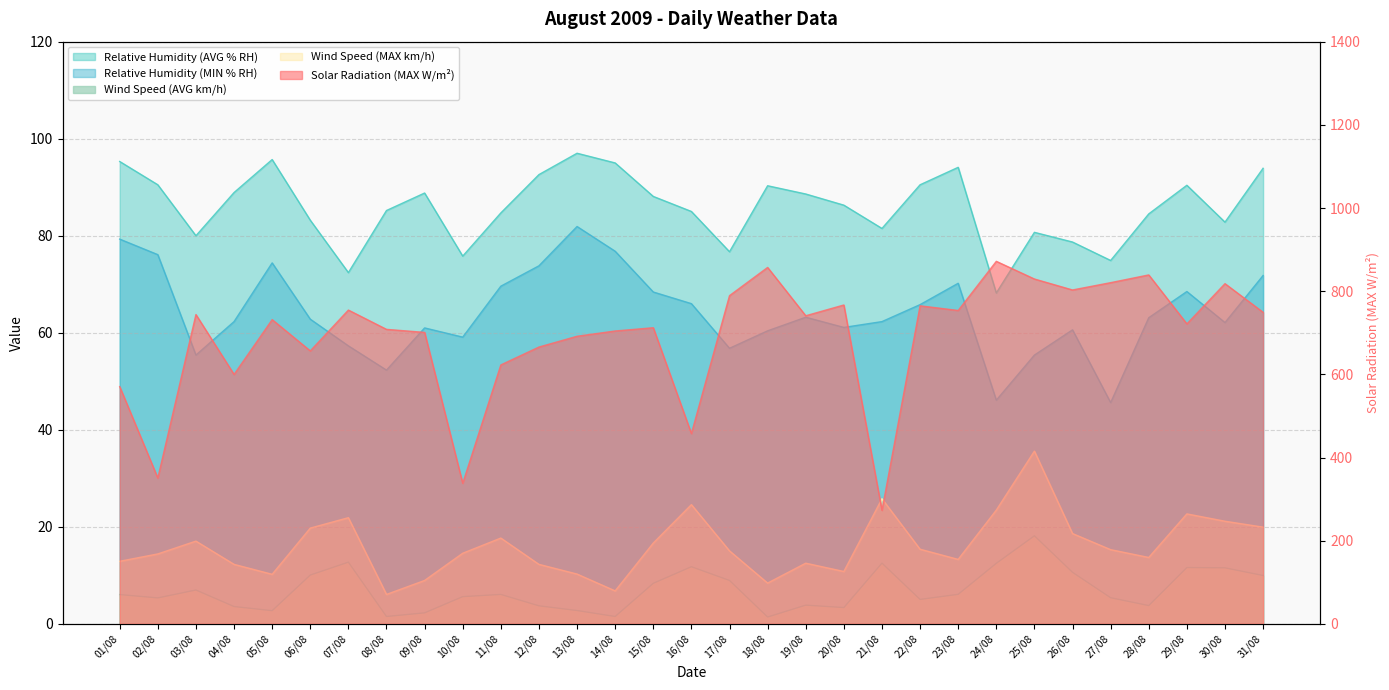

True or false: Solar Radiation (MAX W/m²) has a value of 390.2 at 12/08.

False